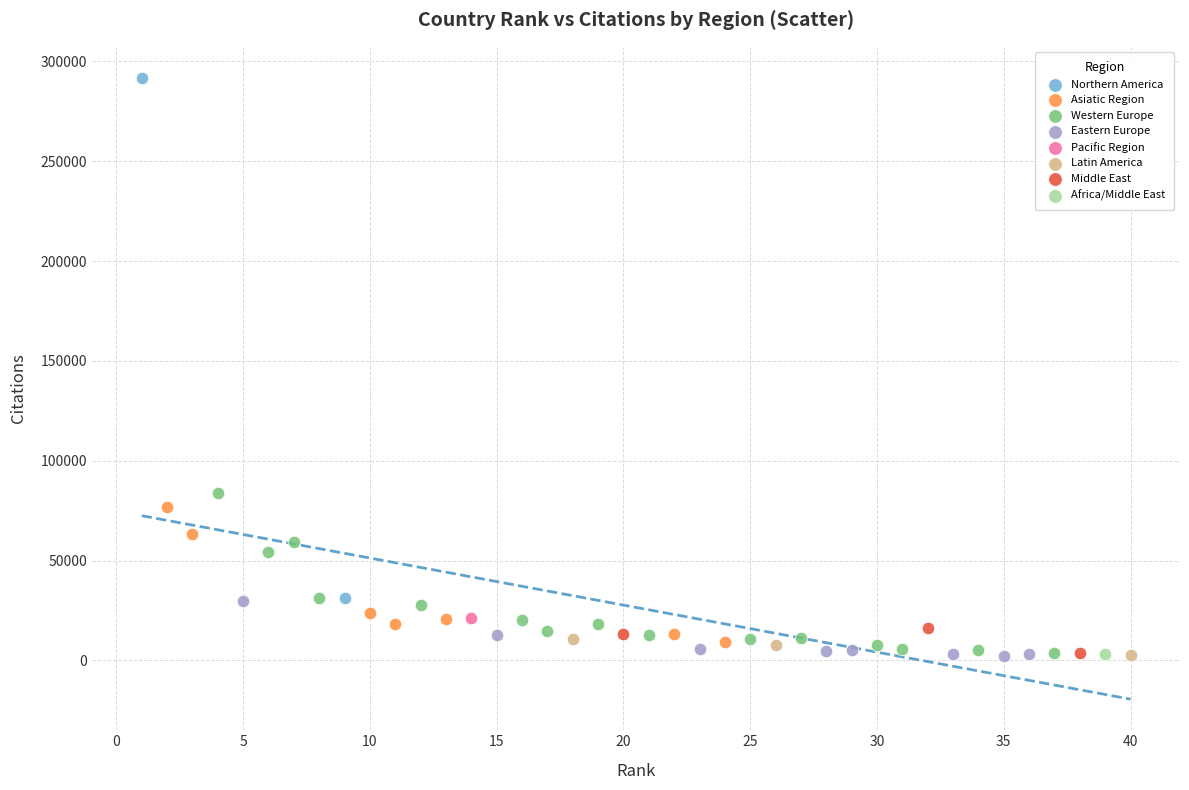

What are all the series names shown in the legend?

Northern America, Asiatic Region, Western Europe, Eastern Europe, Pacific Region, Latin America, Middle East, Africa/Middle East